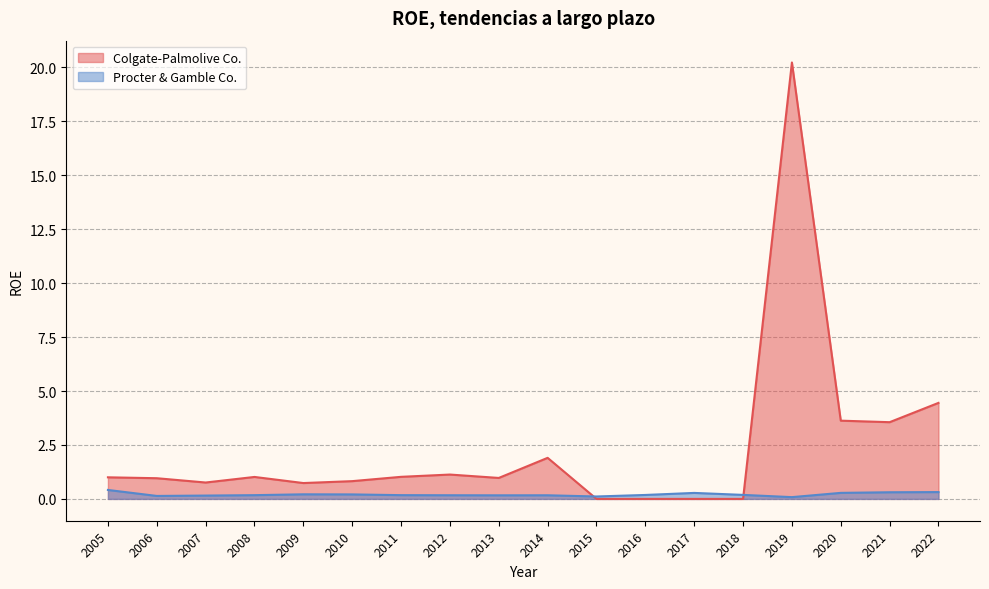

What is the total value across all series at 2015?

0.1